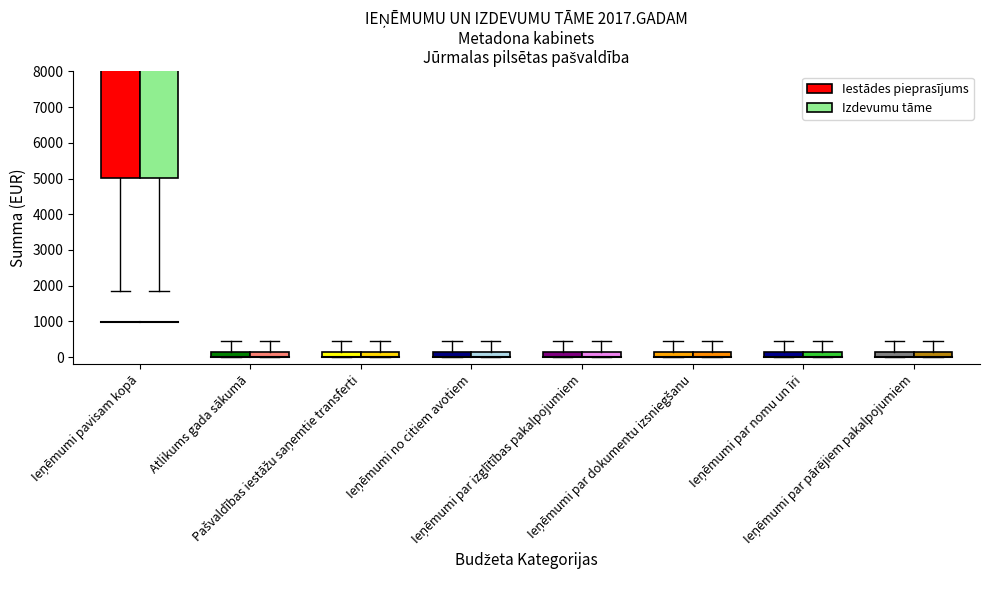

True or false: Izdevumu tāme and Iestādes pieprasījums intersect in this chart.

False